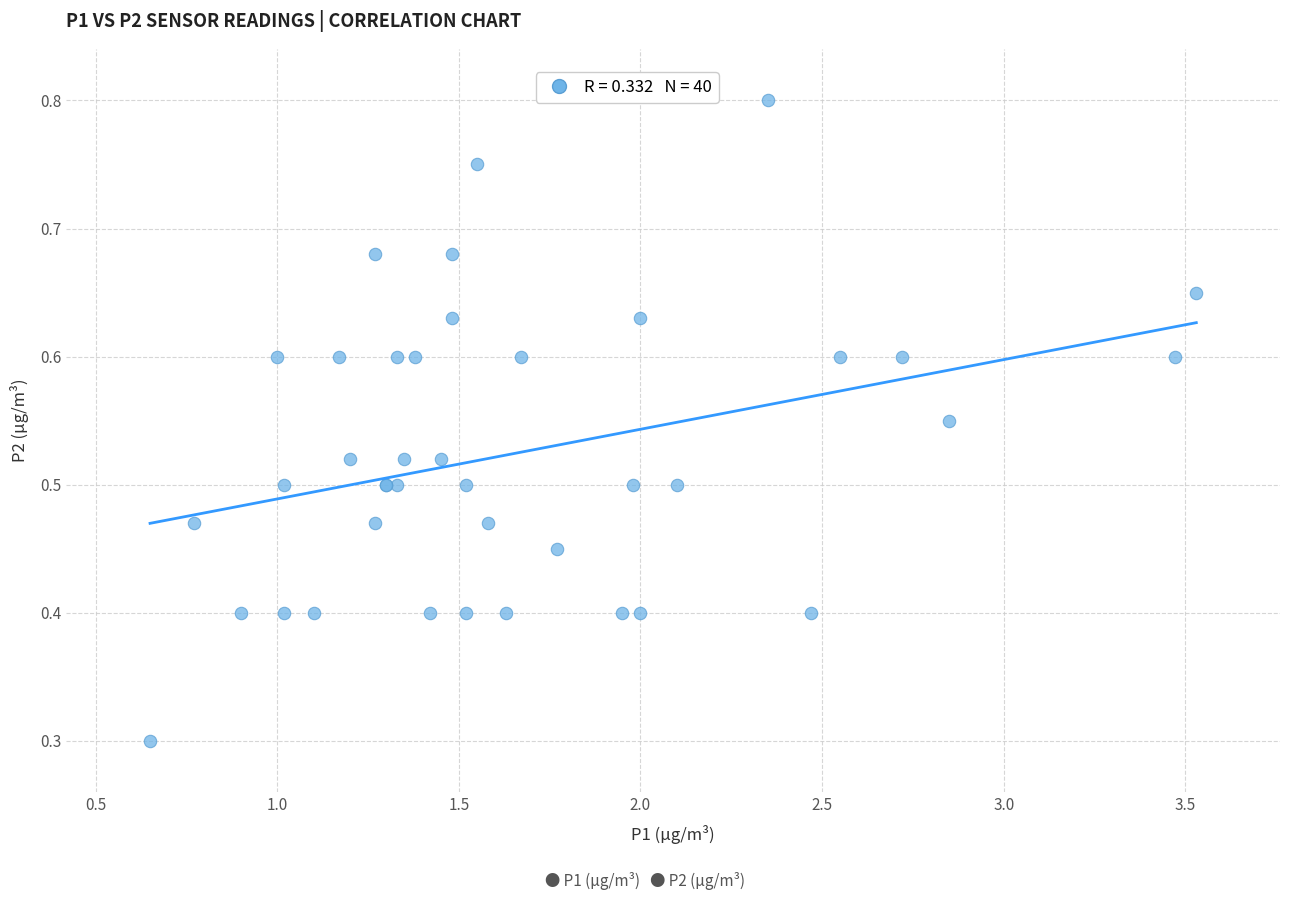

What Y value in the scatter plot is closest to 0?

0.3